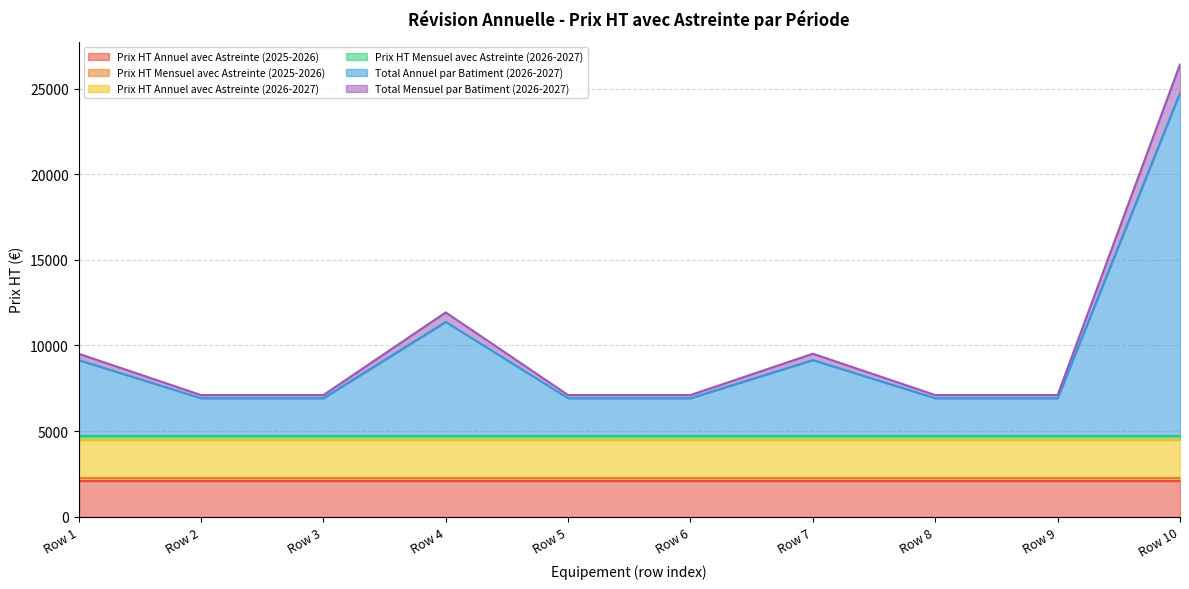

True or false: Prix HT Mensuel avec Astreinte (2026-2027) and Total Annuel par Batiment (2026-2027) intersect in this chart.

False